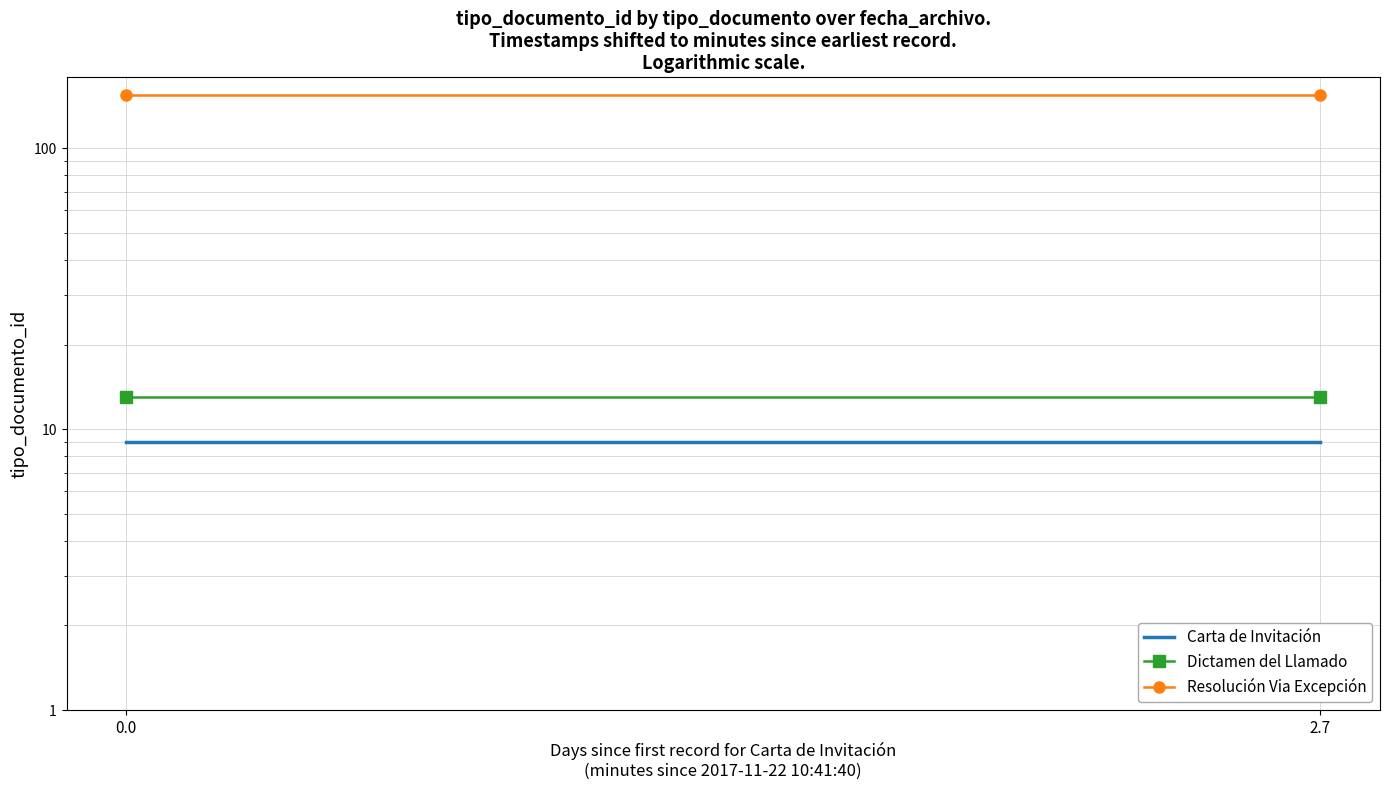

Reading right to left, extract all data points from this chart.

Carta de Invitación: 2.7=9	0.0=9
Dictamen del Llamado: 2.7=13	0.0=13
Resolución Via Excepción: 2.7=155	0.0=155